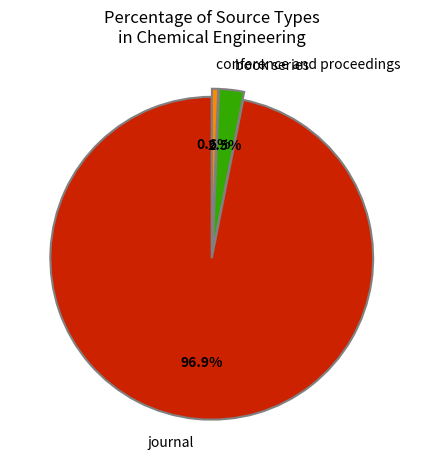

How much of the chart is everything except journal?

3.1%